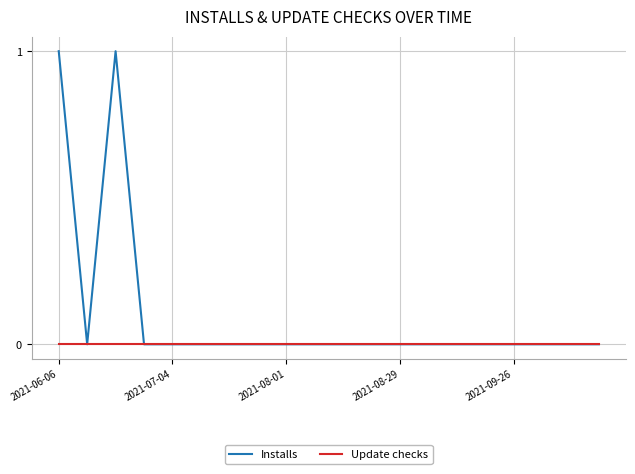

Which series has the widest spread of values?

Installs